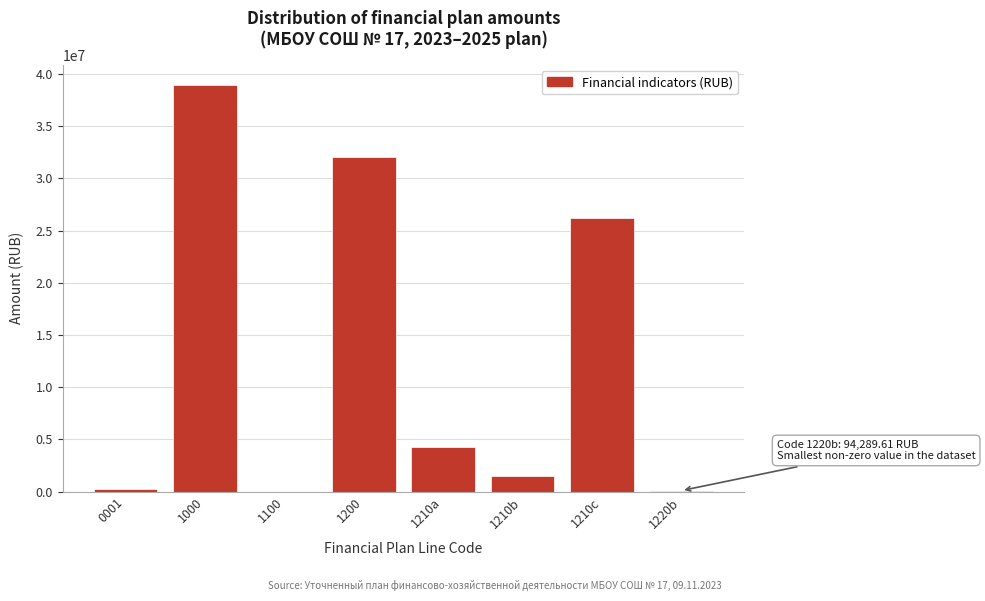

At which label is the value closest to 19470368?

1210c